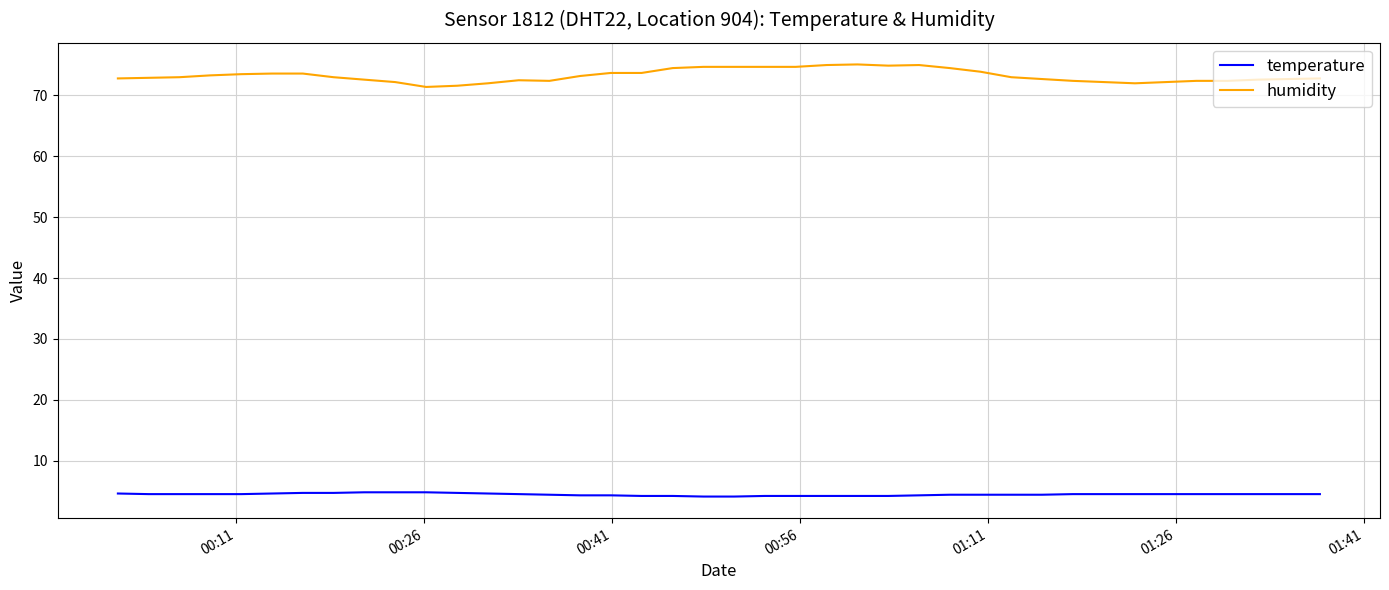

Which series has the widest spread of values?

humidity